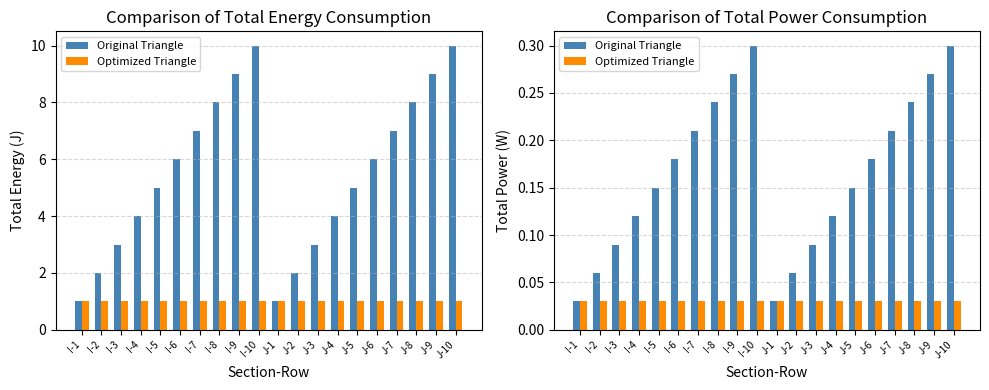

What is the label of the 18th bar from the left?

J-8